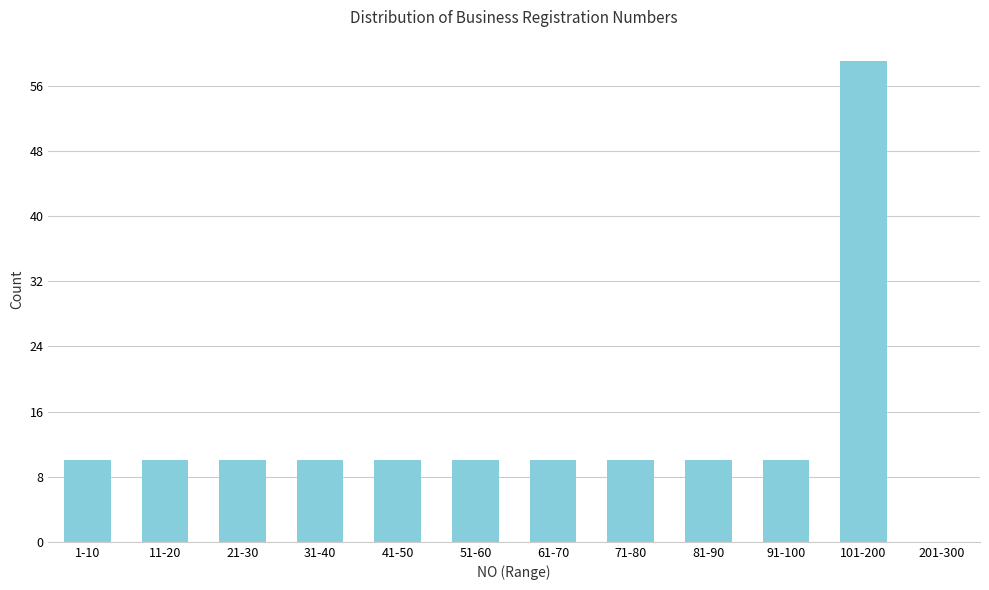

Reading left to right, extract all data points from this chart.

1-10=10	11-20=10	21-30=10	31-40=10	41-50=10	51-60=10	61-70=10	71-80=10	81-90=10	91-100=10	101-200=59	201-300=0